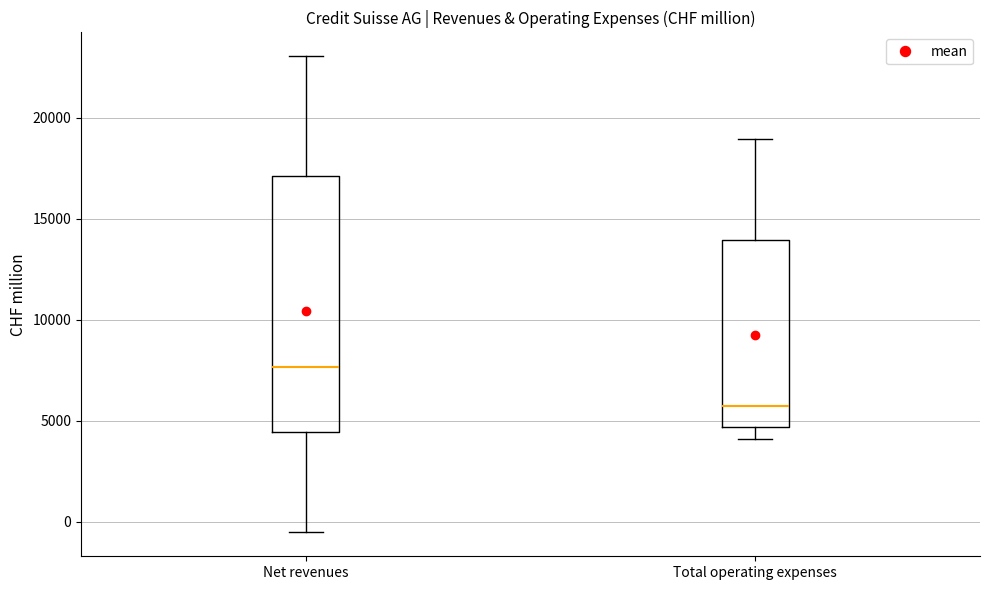

Comparing the boxes themselves (not the whiskers), which one is the tallest?

Net revenues